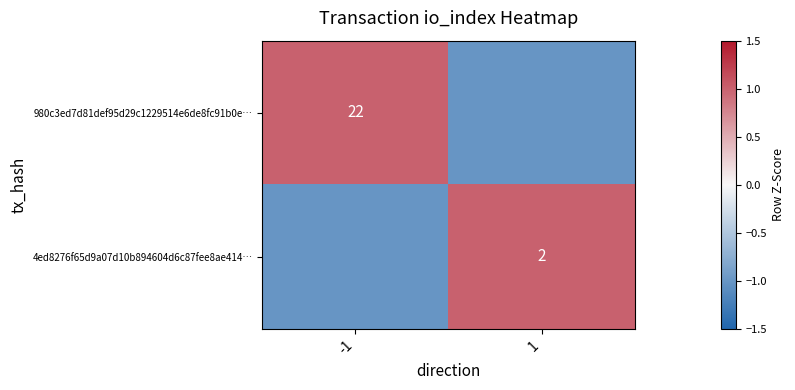

The 980c3ed7d81def95d29c1229514e6de8fc91b0e… series shows 22 at -1. True or false?

True